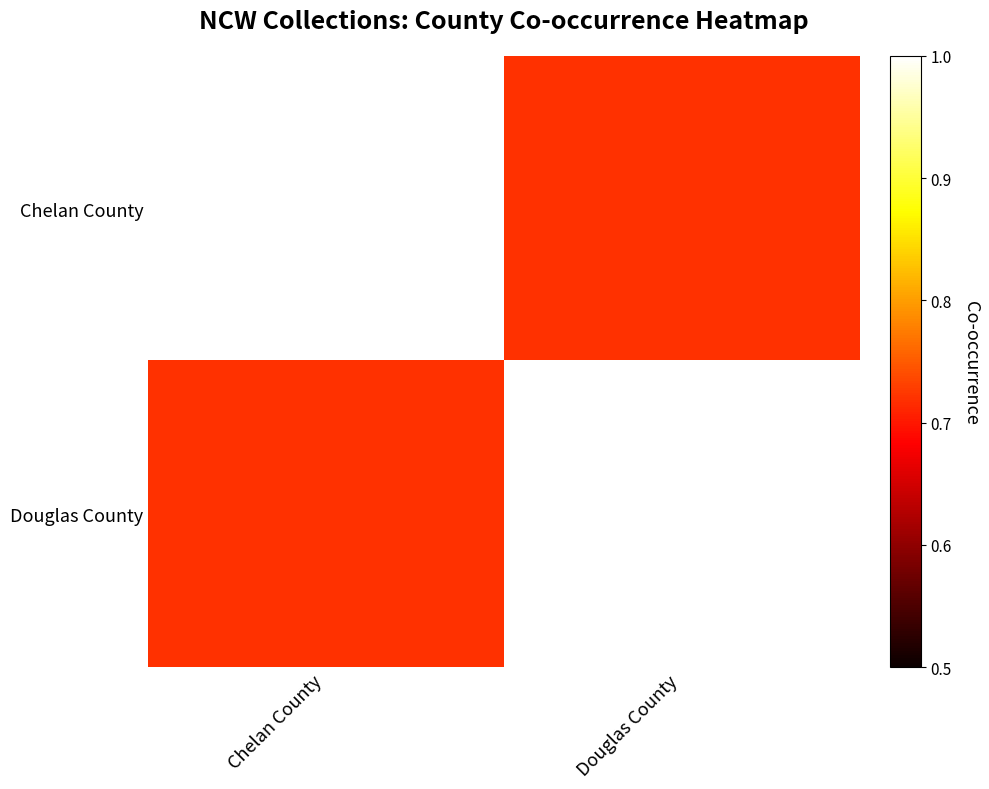

How many data points does each series have?

2